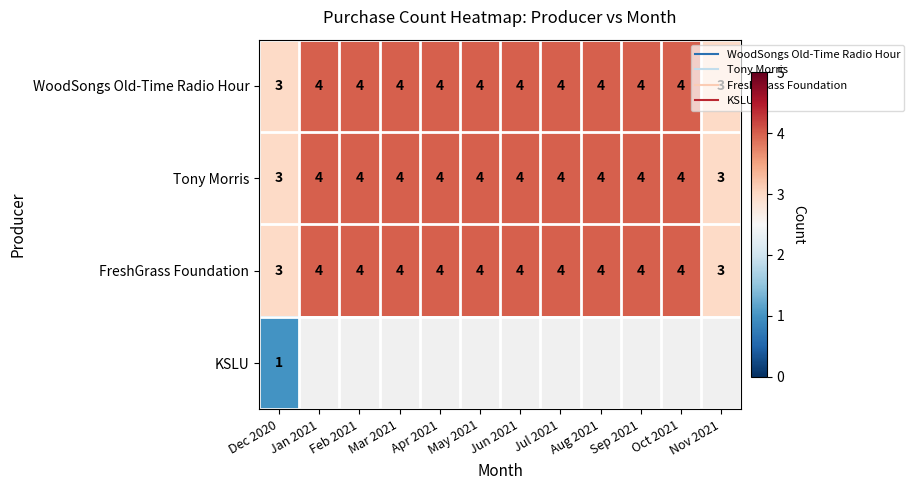

The value of WoodSongs Old-Time Radio Hour at Mar 2021 is 2.4. True or false?

False